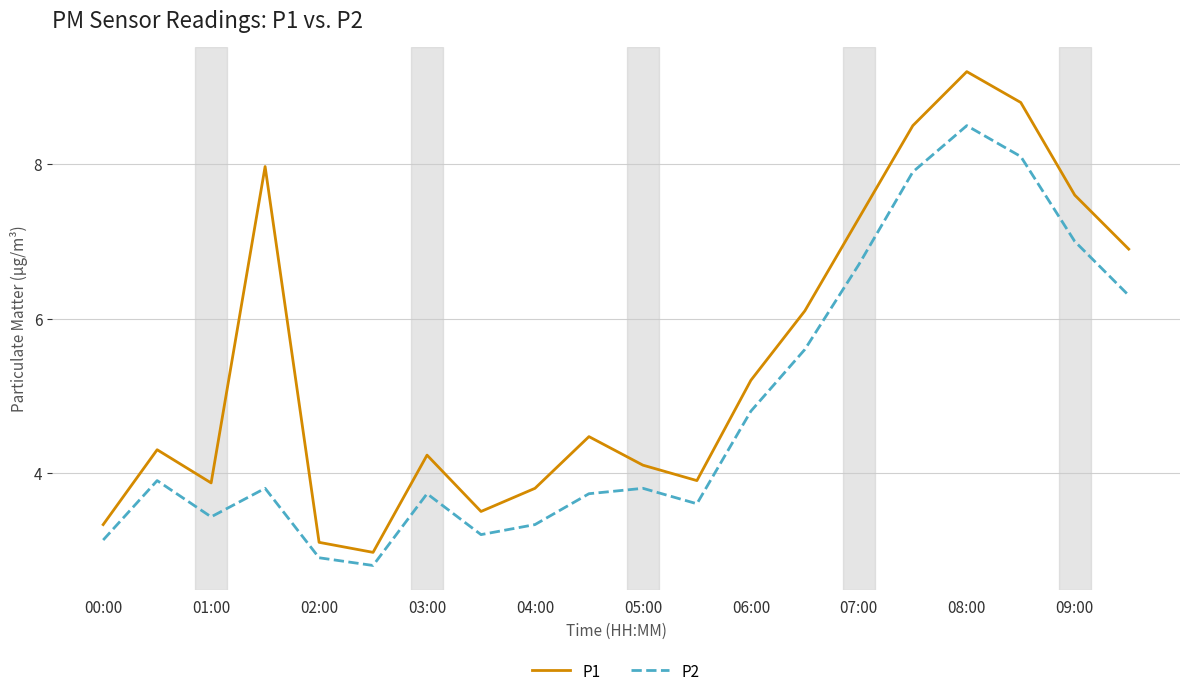

Which series has the largest total across all categories?

P1